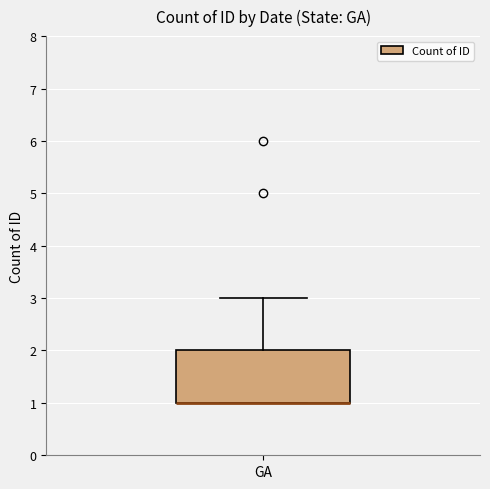

Where is the upper edge of the box for GA on the y-axis? The values are not printed on the chart, so give them approximately, as read against the axis.

2